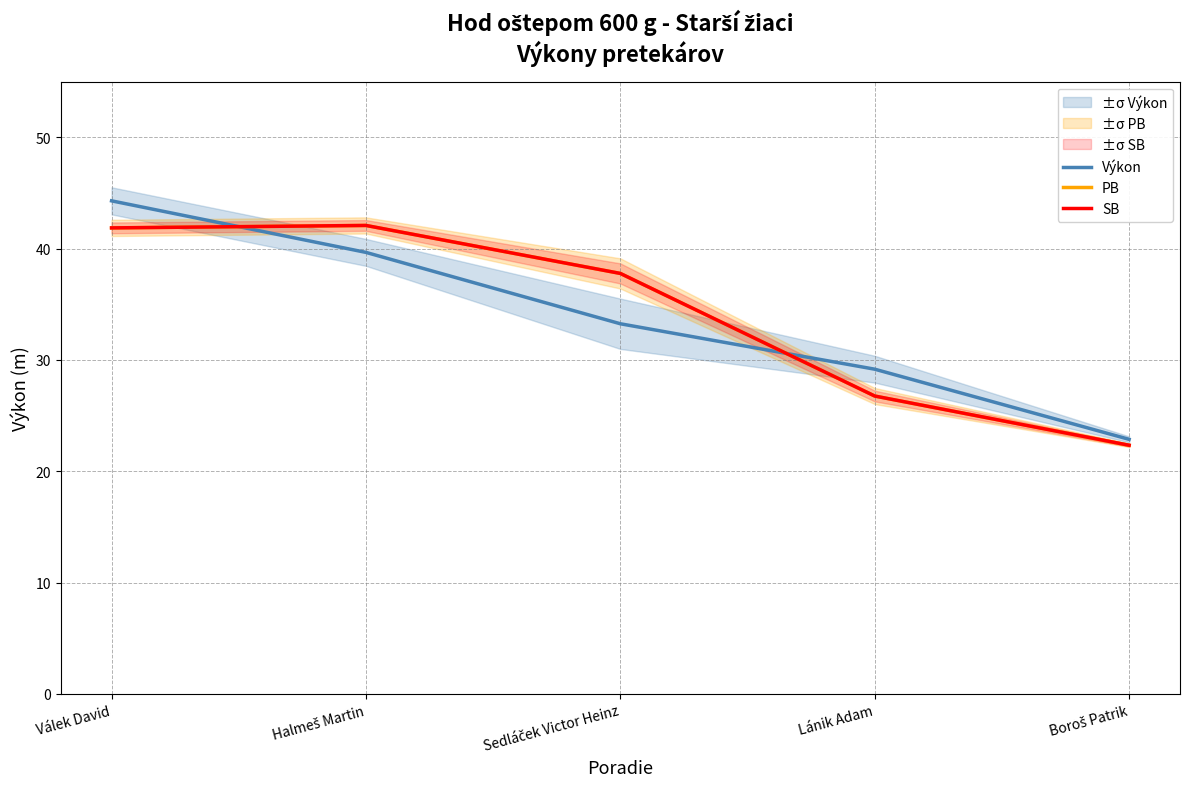

Between Válek David and Boroš Patrik, which series saw the biggest shift?

Výkon